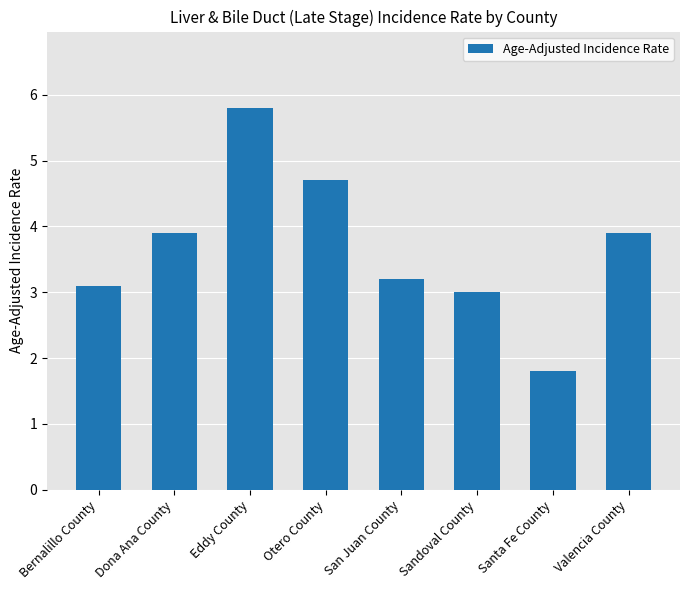

True or false: the data shows 5.5 at Valencia County.

False